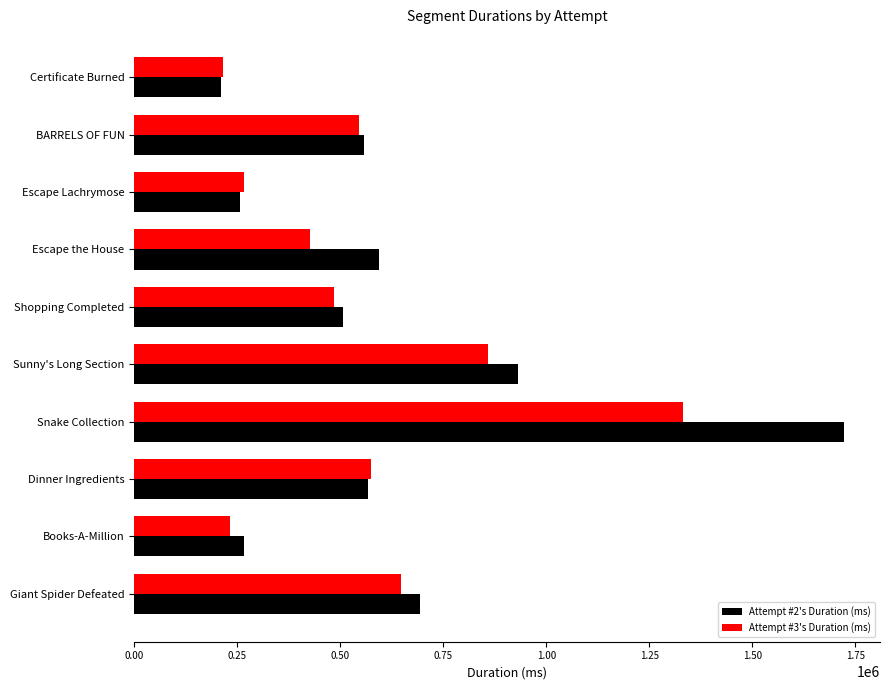

Which series changed the most between Snake Collection and BARRELS OF FUN?

Attempt #2's Duration (ms)